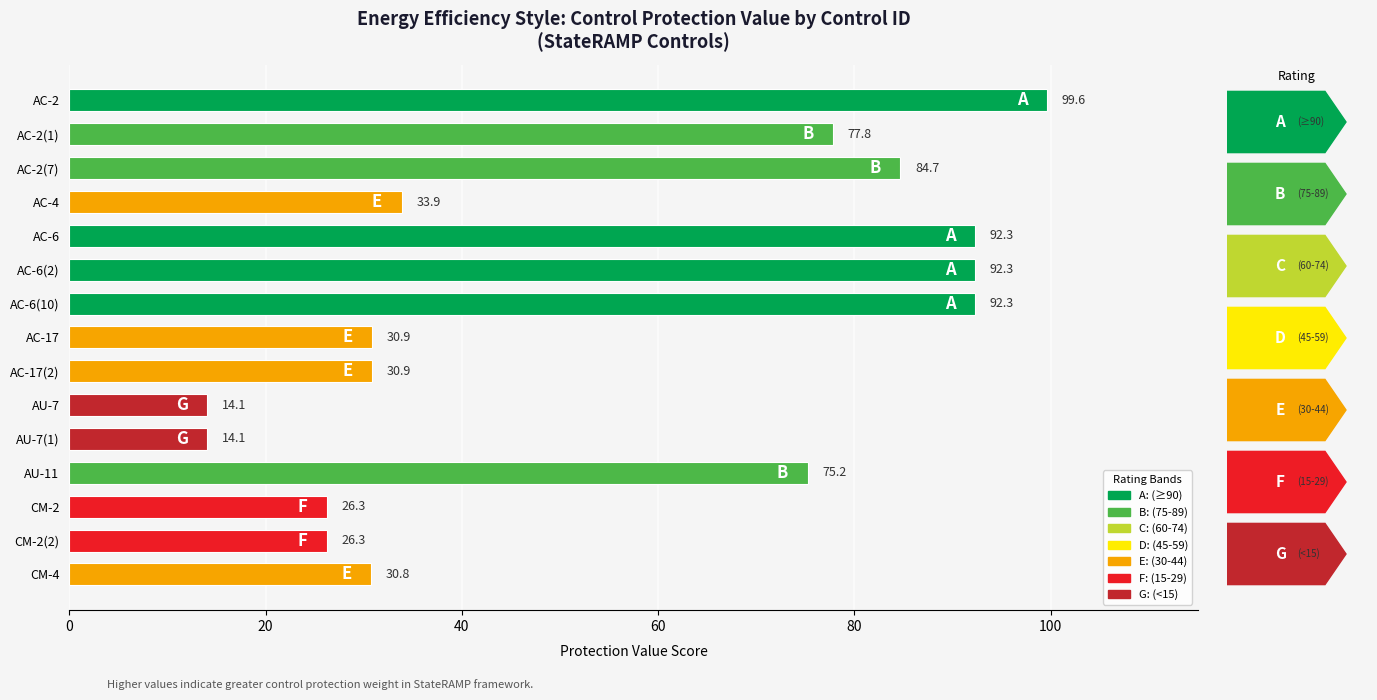

What is the minimum value shown in the chart?

14.1